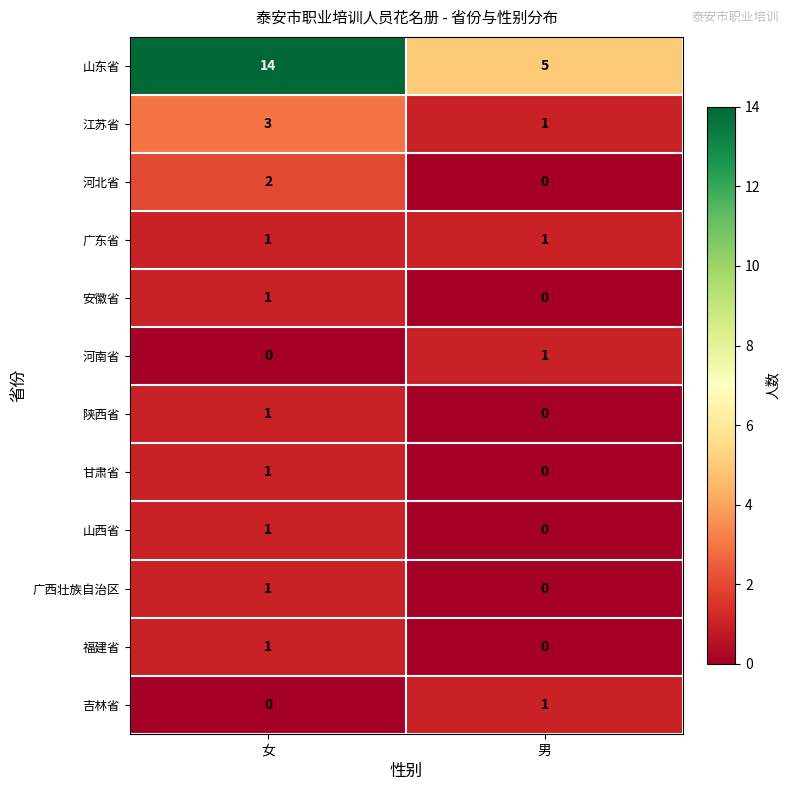

How many data points in 江苏省 are less than 3?

1